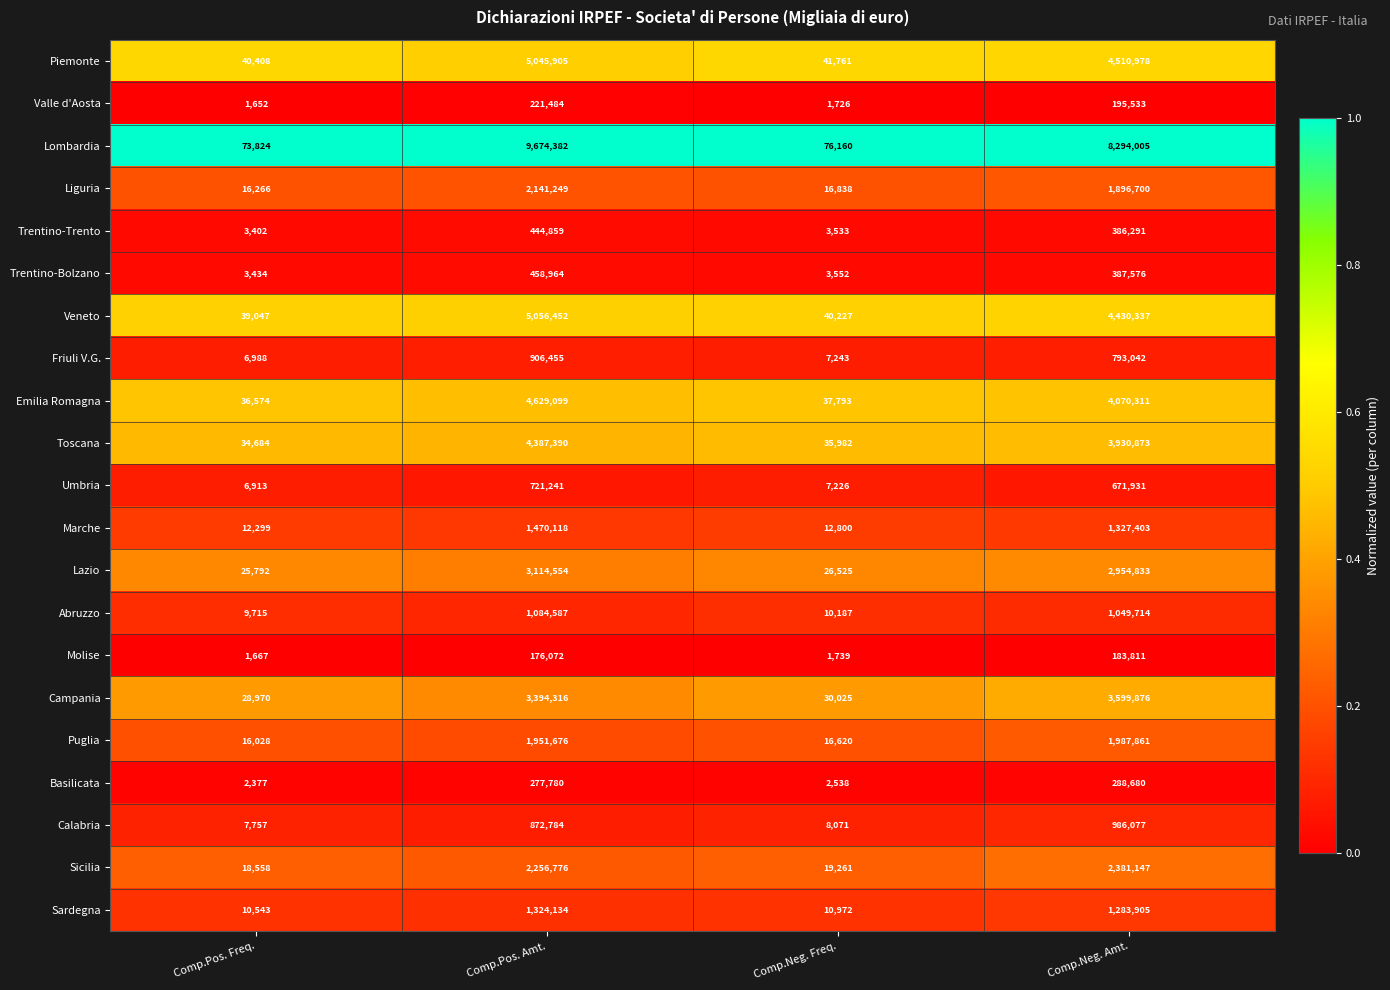

At Comp.Pos. Freq., list the series in order from smallest to largest.

Valle d'Aosta, Molise, Basilicata, Trentino-Trento, Trentino-Bolzano, Umbria, Friuli V.G., Calabria, Abruzzo, Sardegna, Marche, Puglia, Liguria, Sicilia, Lazio, Campania, Toscana, Emilia Romagna, Veneto, Piemonte, Lombardia